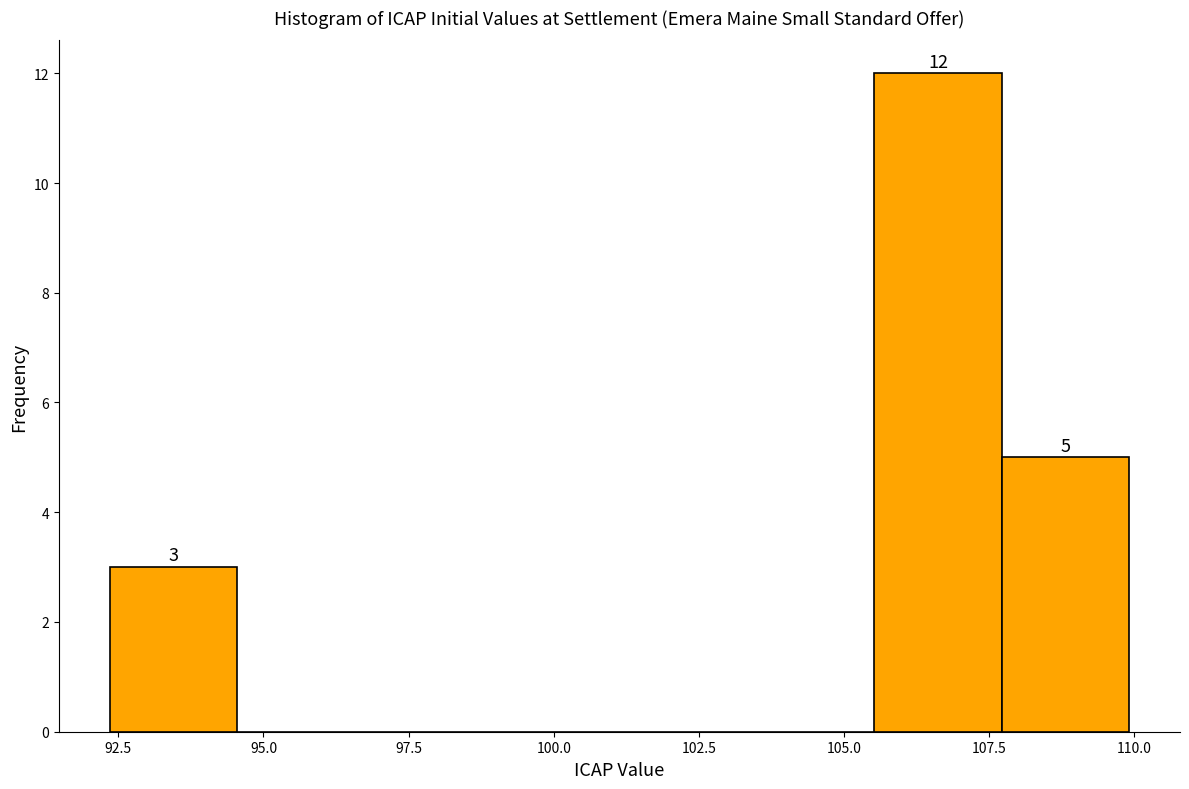

Over which range of the x-axis is the bar tallest?

105.5 to 107.5